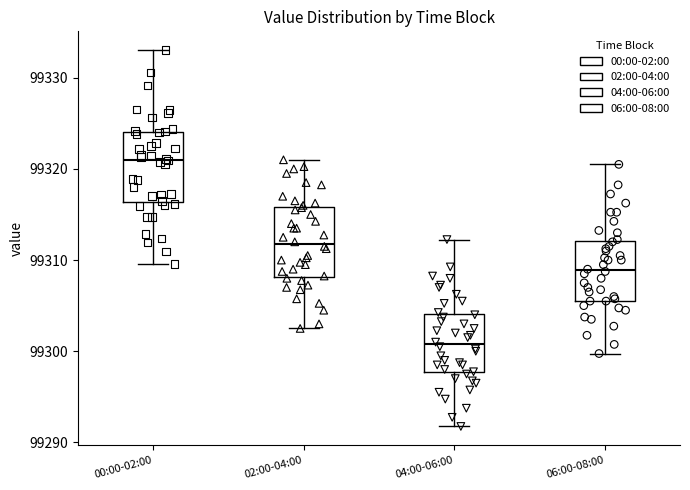

Which box has the highest median line?

00:00-02:00